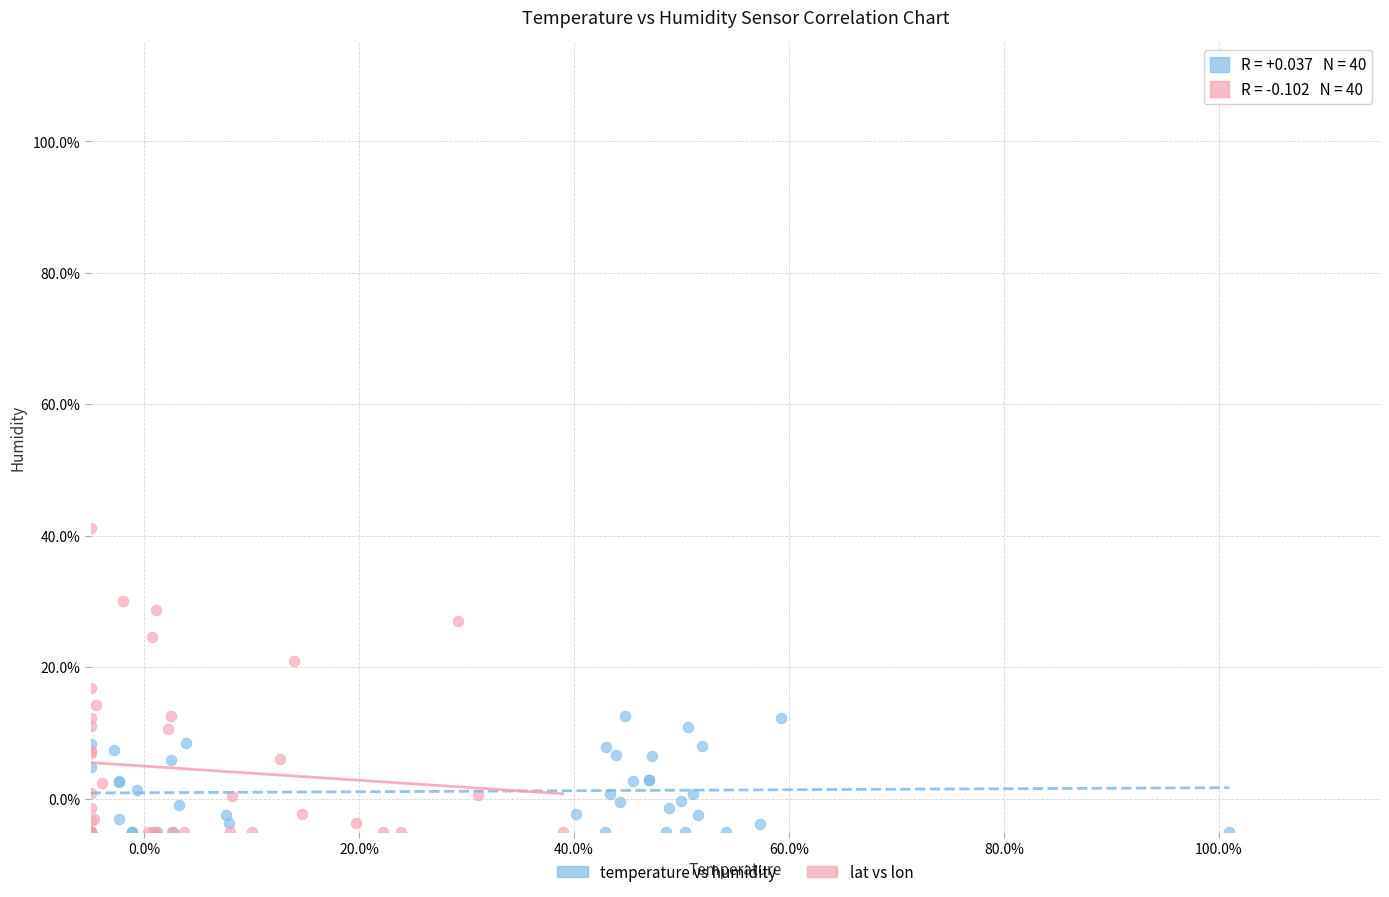

What are all the series names shown in the legend?

temperature vs humidity, lat vs lon